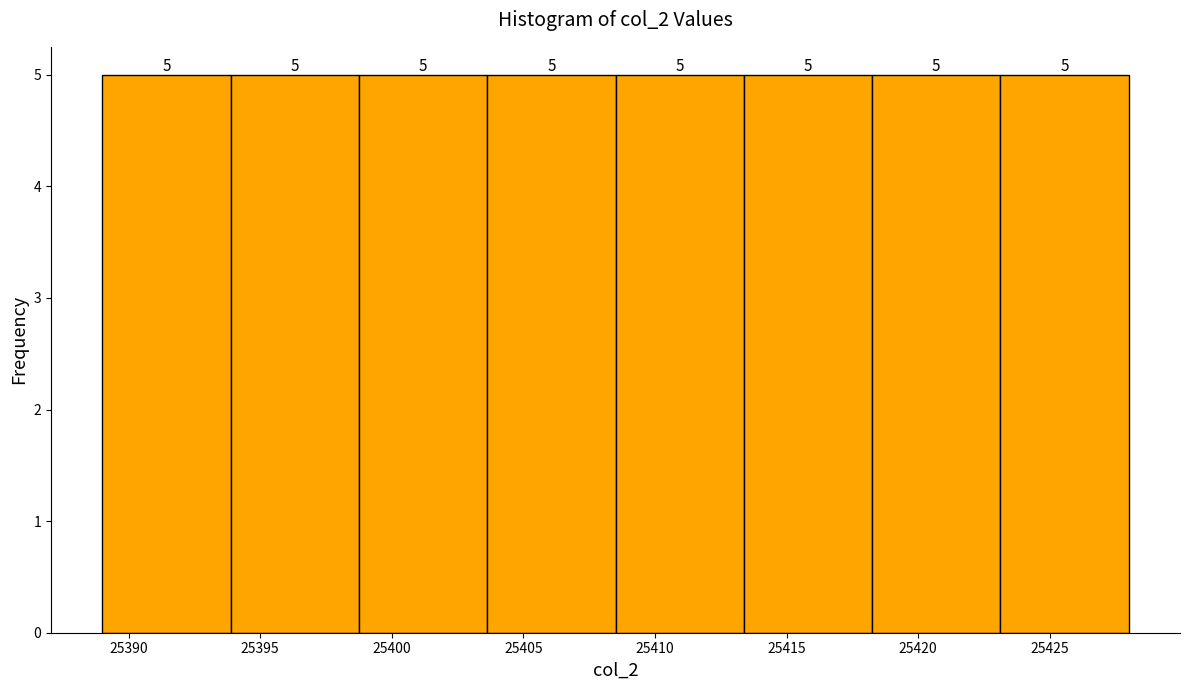

Reading left to right, transcribe this chart: for each bar, give the range it covers on the x-axis and its height. The bar edges are not printed on the chart, so give them approximately, as read against the axis.

25389.0 to 25394.0: 5
25394.0 to 25399.0: 5
25399.0 to 25403.5: 5
25403.5 to 25408.5: 5
25408.5 to 25413.5: 5
25413.5 to 25418.5: 5
25418.5 to 25423.0: 5
25423.0 to 25428.0: 5